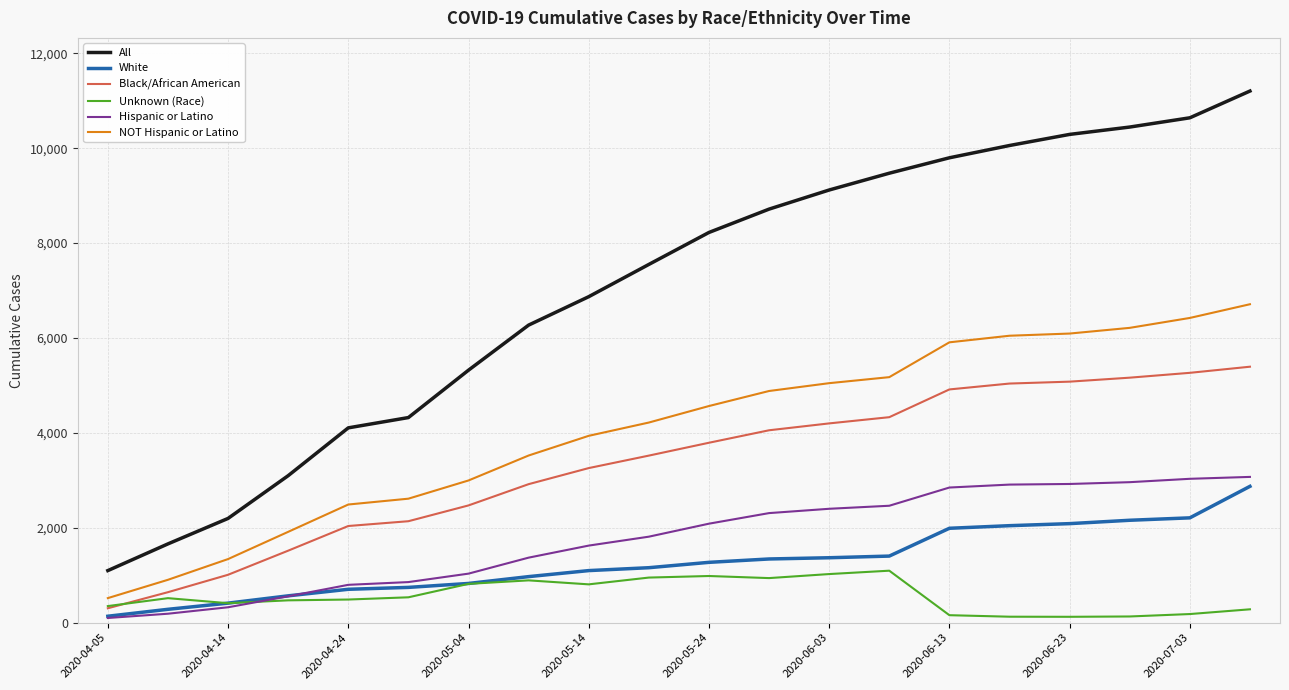

True or false: Unknown (Race) and All cross at least once.

False